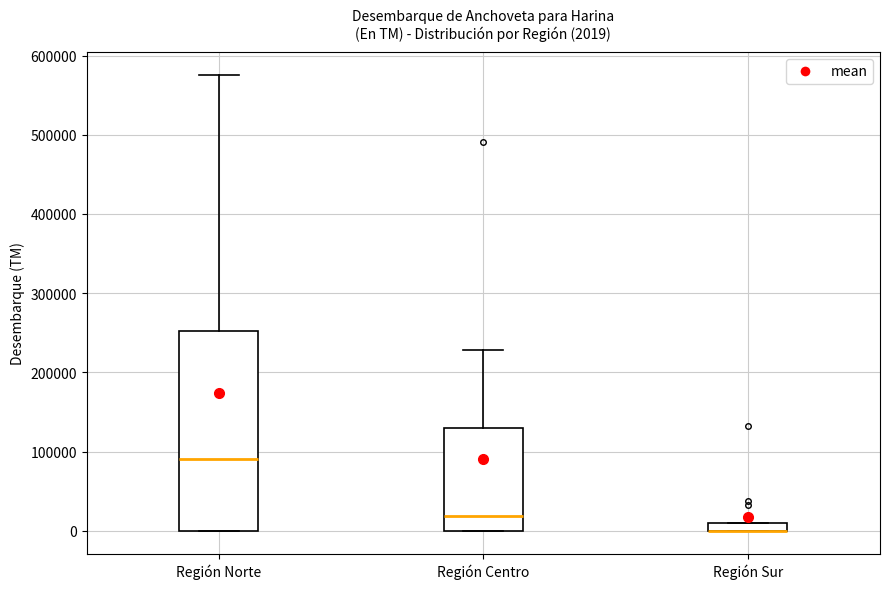

Comparing the boxes themselves (not the whiskers), which one is the tallest?

Región Norte